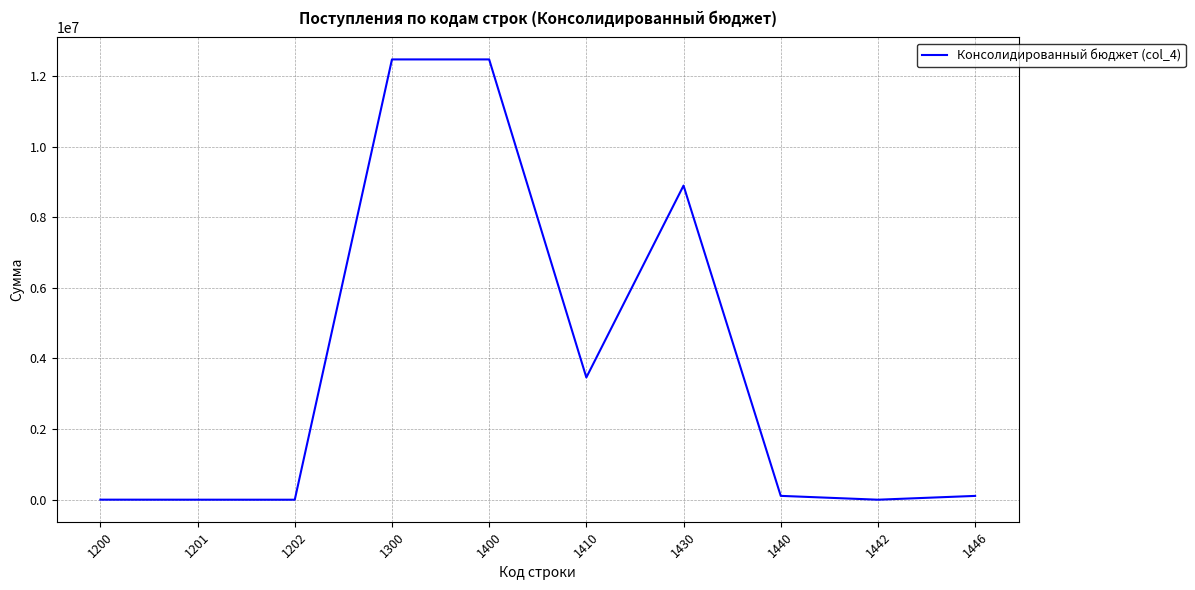

Does the chart display data point markers on the line(s)?

No